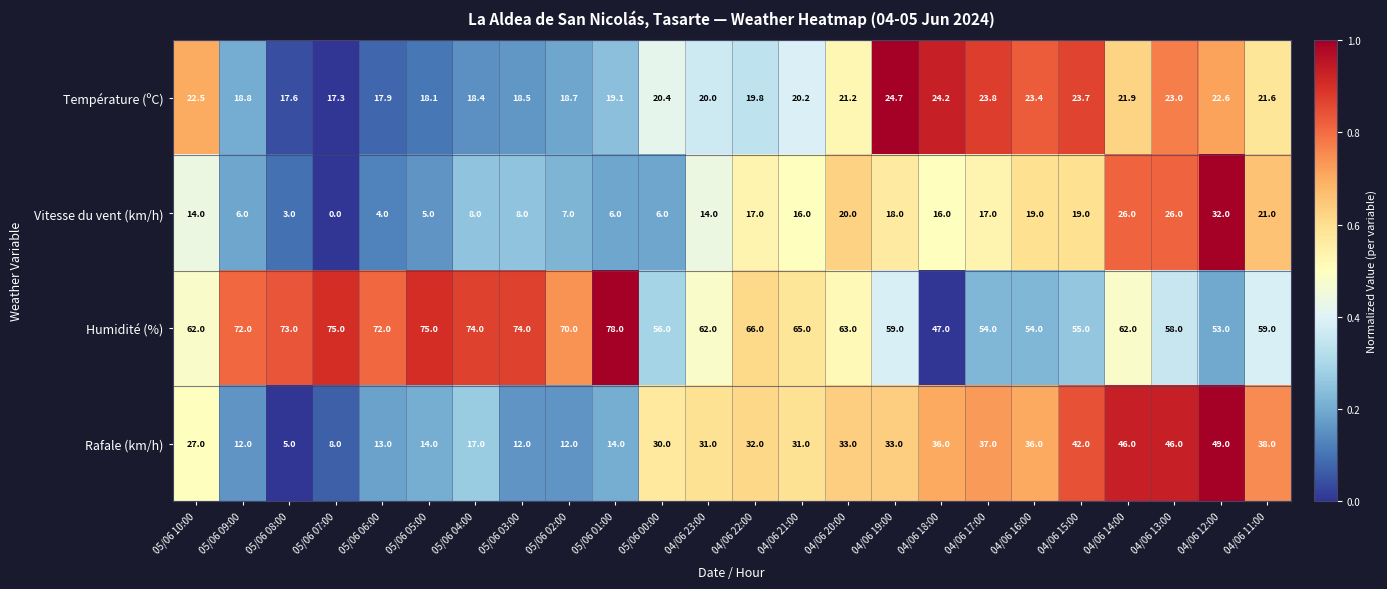

At which label does Humidité (%) first exceed 63?

05/06 09:00